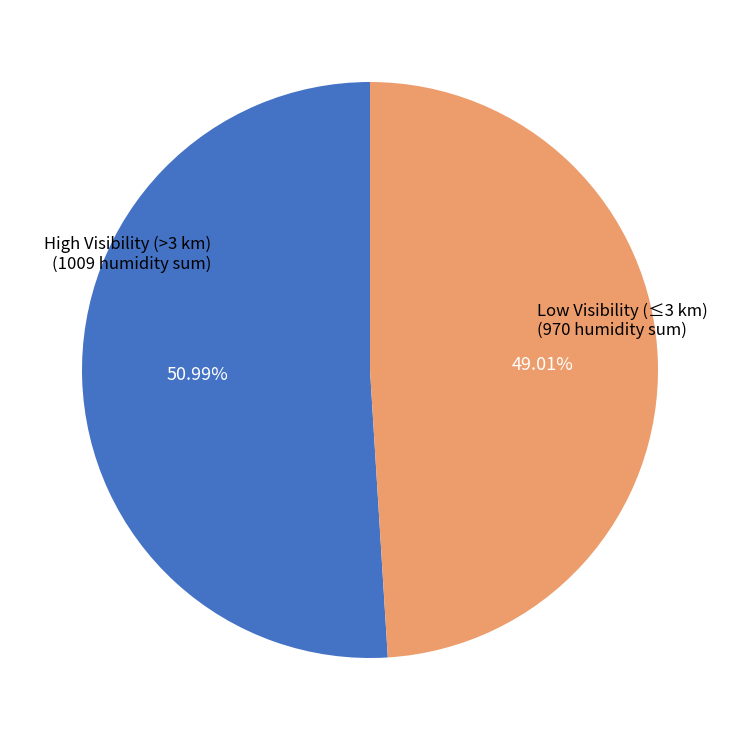

Is there a majority slice in this chart?

Yes